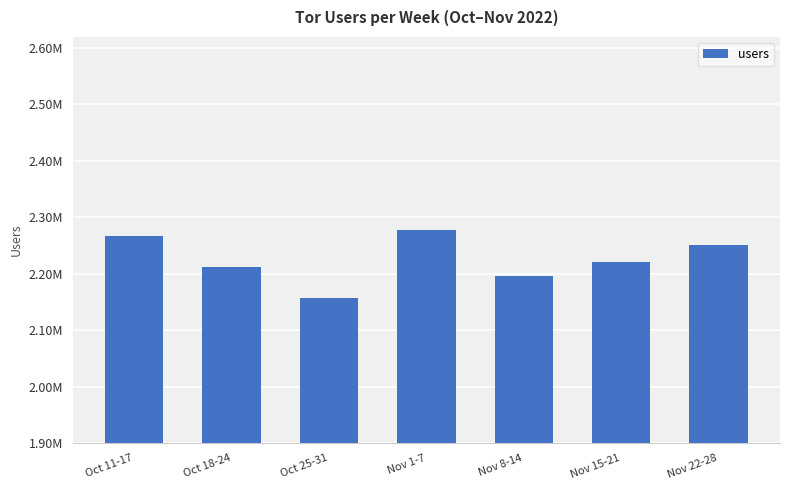

At which category does the chart reach its peak across all series?

Nov 1-7